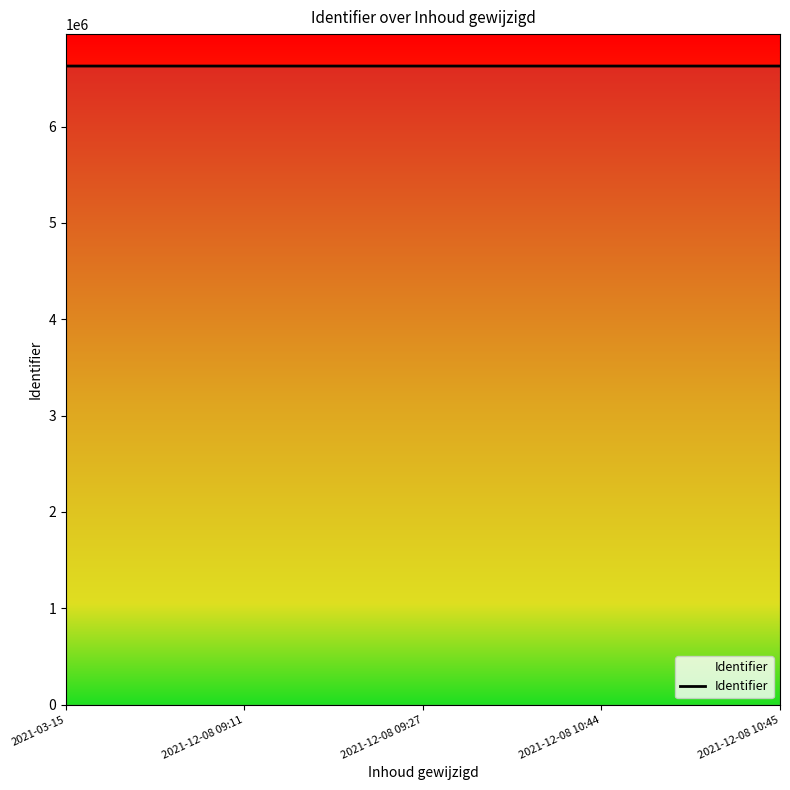

What is the change in value from 2021-12-08 10:44 to 2021-12-08 10:45?

+2